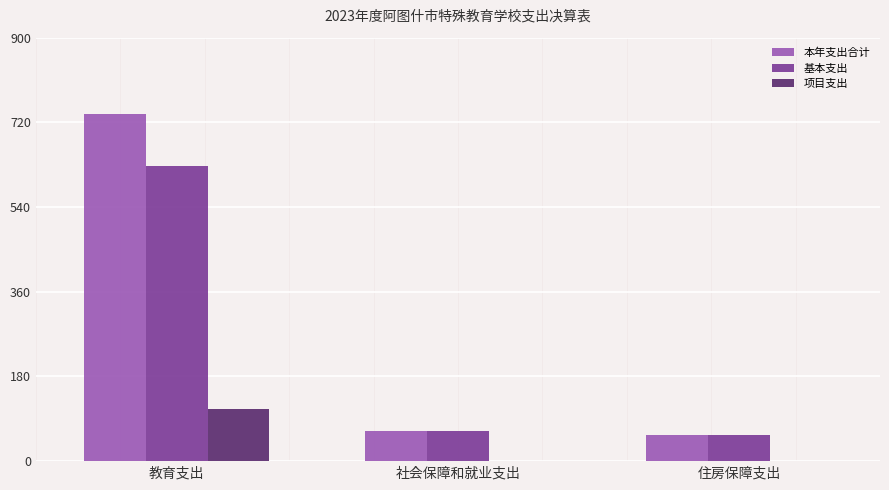

Reading left to right, transcribe all the data shown in this chart.

本年支出合计: 教育支出=738.4	社会保障和就业支出=64.8	住房保障支出=56.1
基本支出: 教育支出=627.6	社会保障和就业支出=64.8	住房保障支出=56.1
项目支出: 教育支出=110.8	社会保障和就业支出=0.0	住房保障支出=0.0